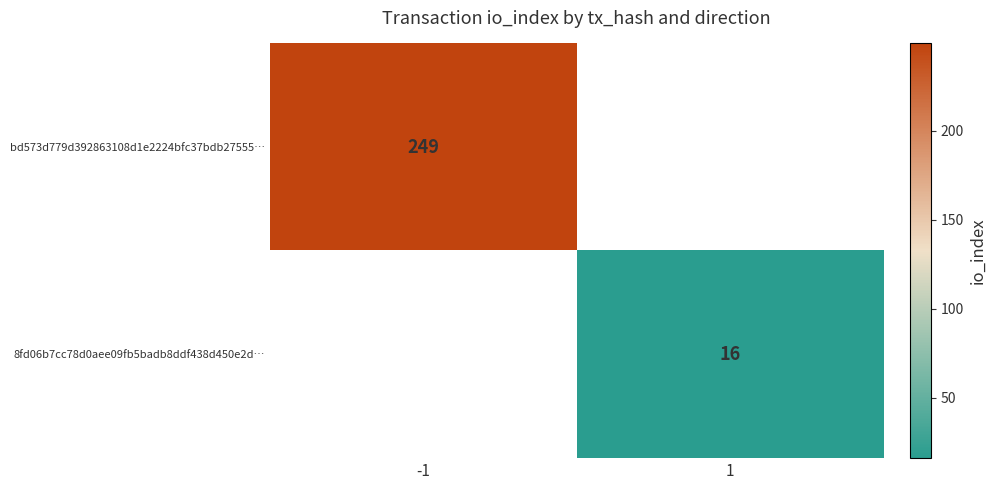

True or false: bd573d779d392863108d1e2224bfc37bdb27555… has a value of 344 at -1.

False